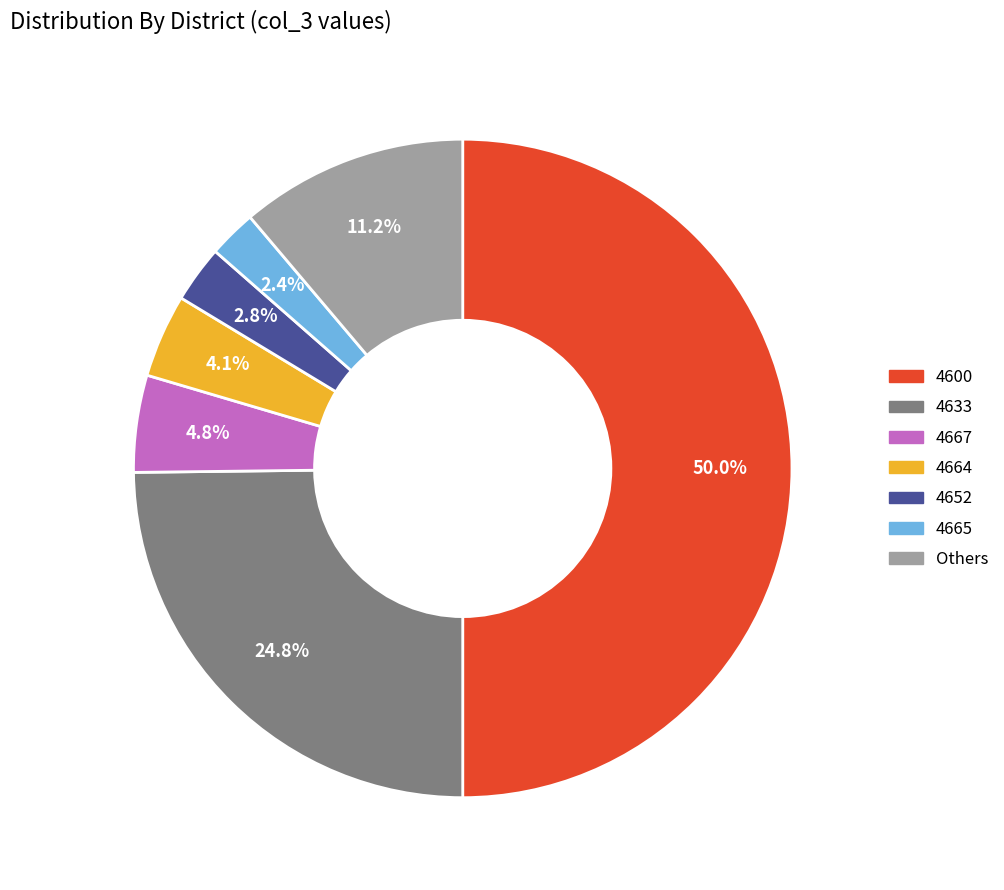

Which category has the biggest portion of the pie?

4600